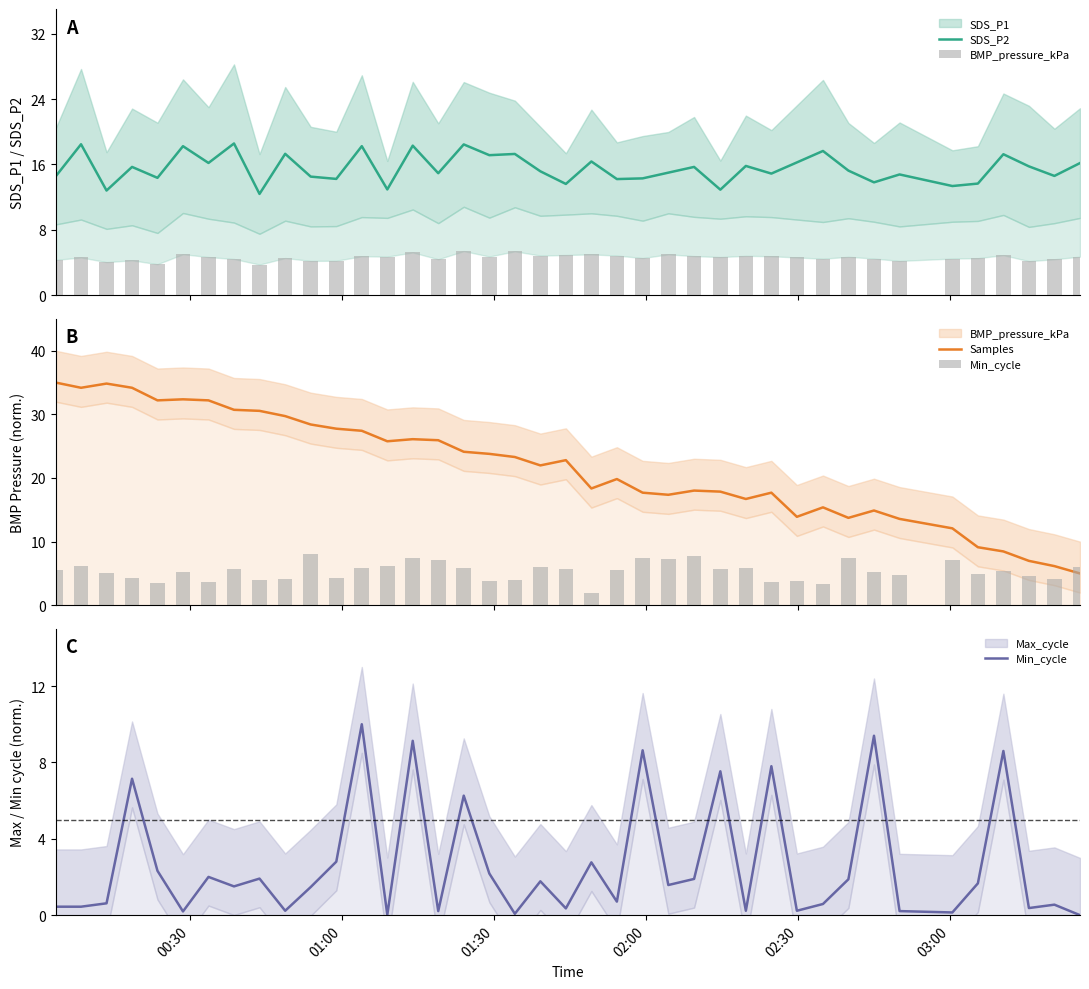

What is the maximum value for SDS_P2?

18.6